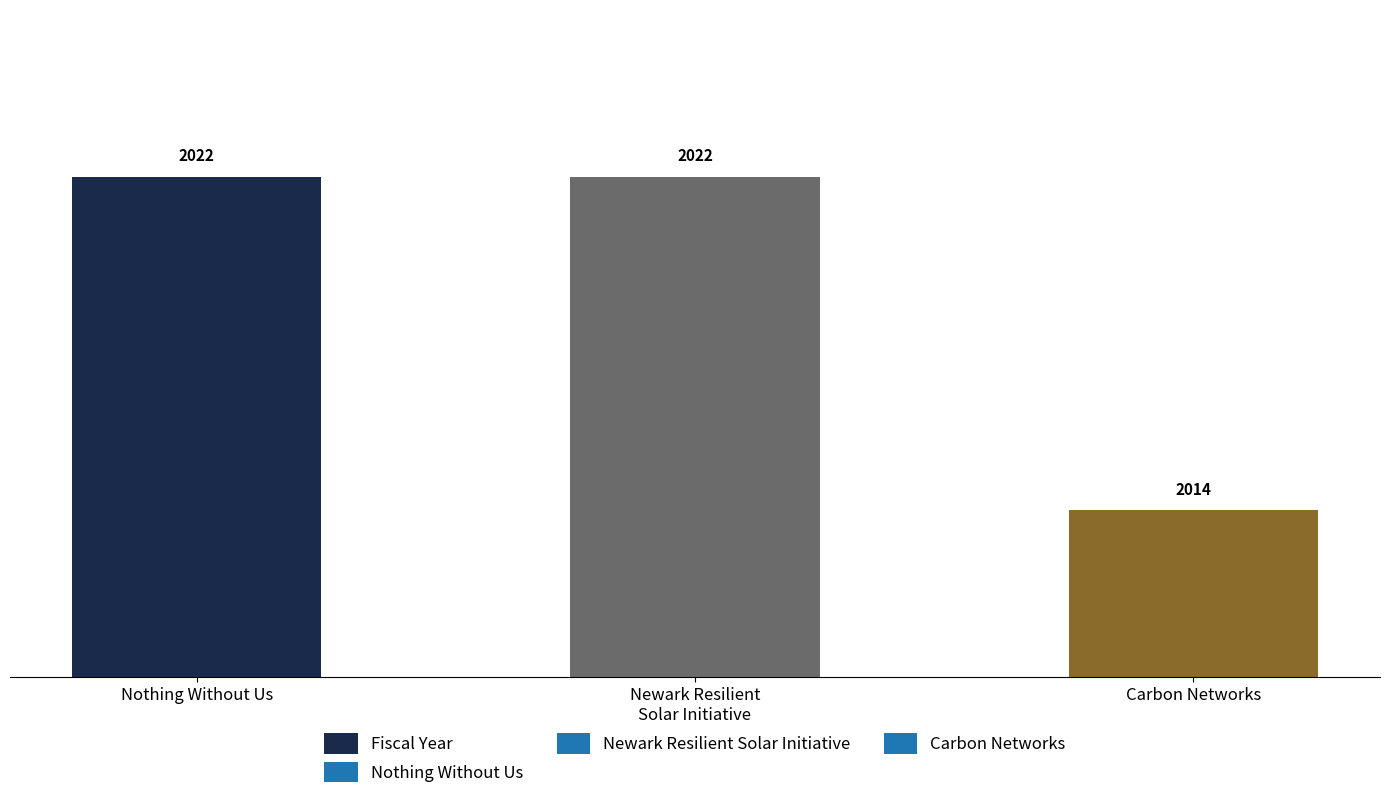

What position from the left is Nothing Without Us?

1